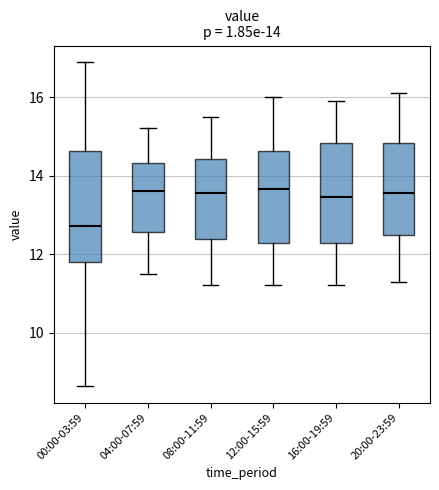

Comparing the boxes themselves (not the whiskers), which one is the tallest?

00:00-03:59